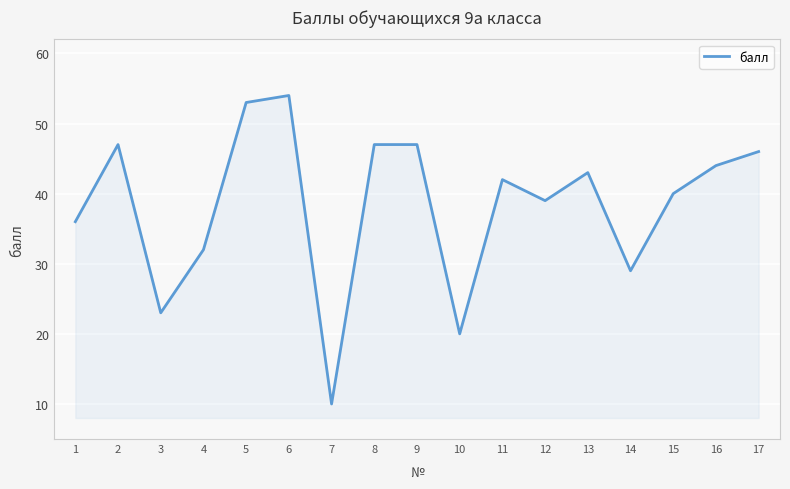

How many categories are shown in the chart?

17